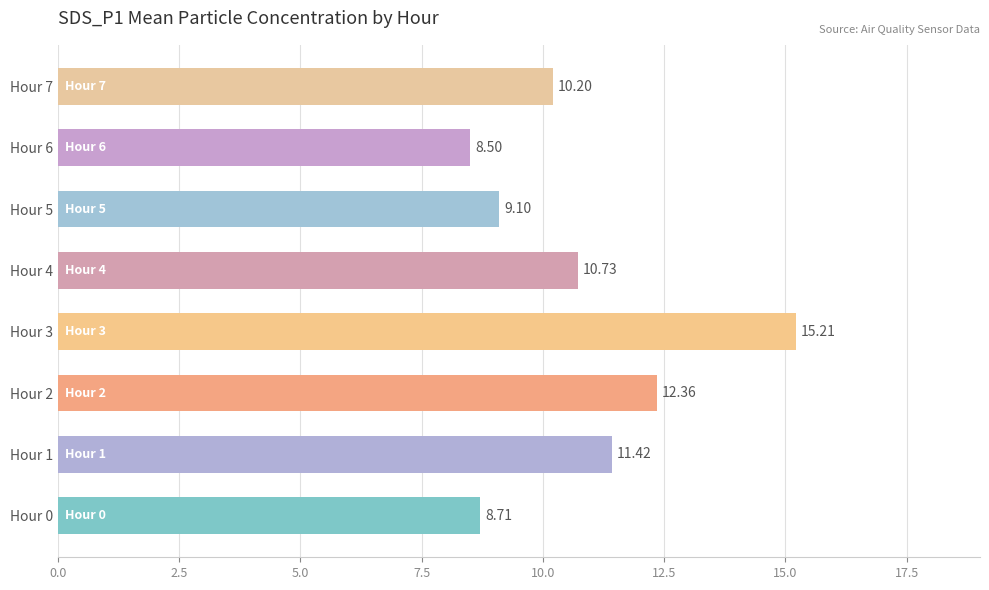

Approximately how many times larger is the value at Hour 2 compared to Hour 6?

1.5